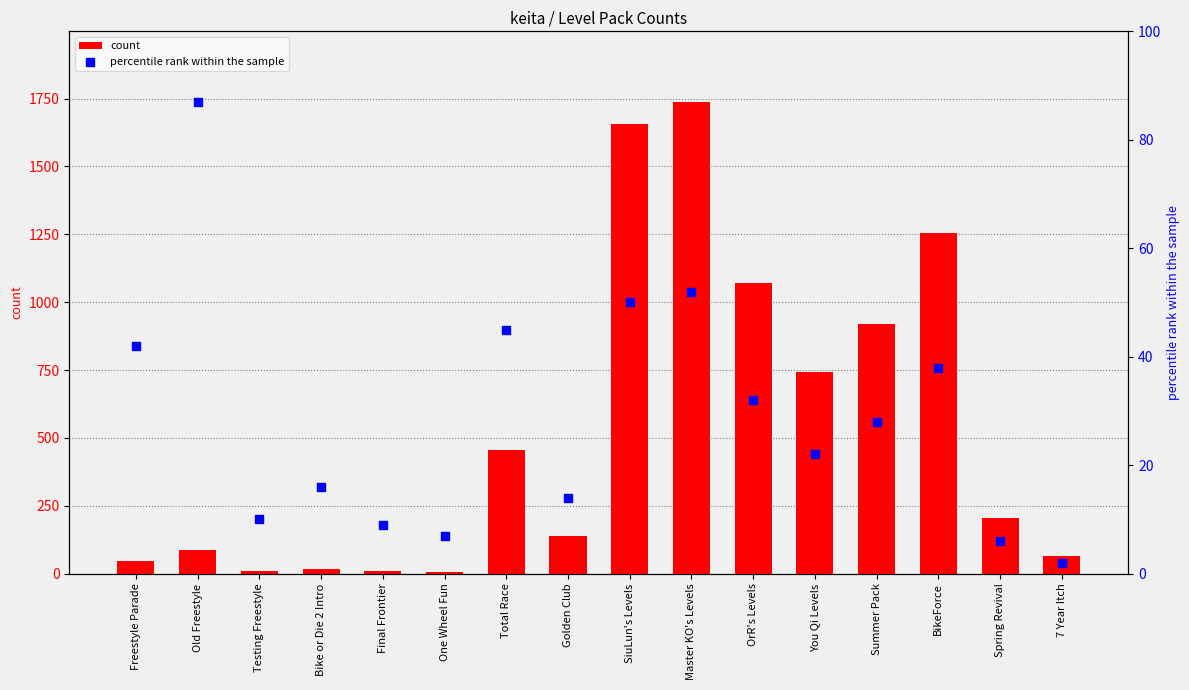

What are all the series names shown in the legend?

count, percentile rank within the sample